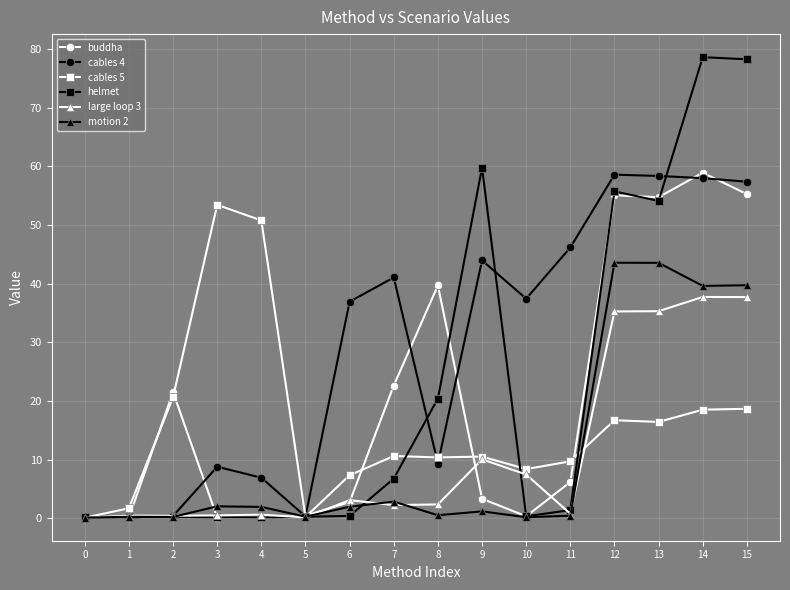

What is the maximum value shown in the chart?

78.6